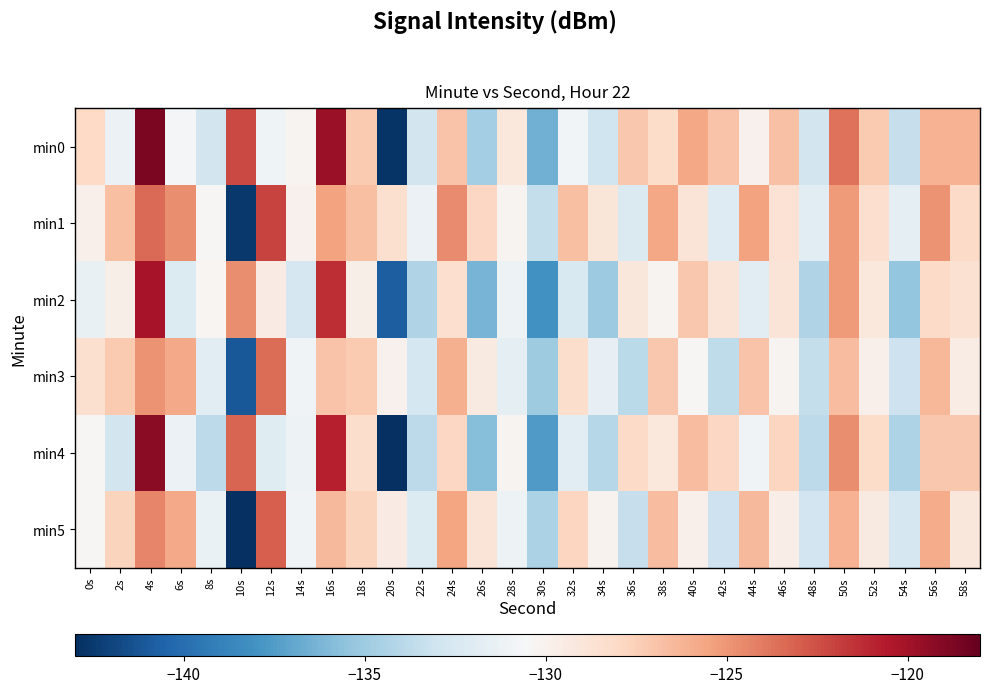

What is the maximum value shown in the chart?

-118.7